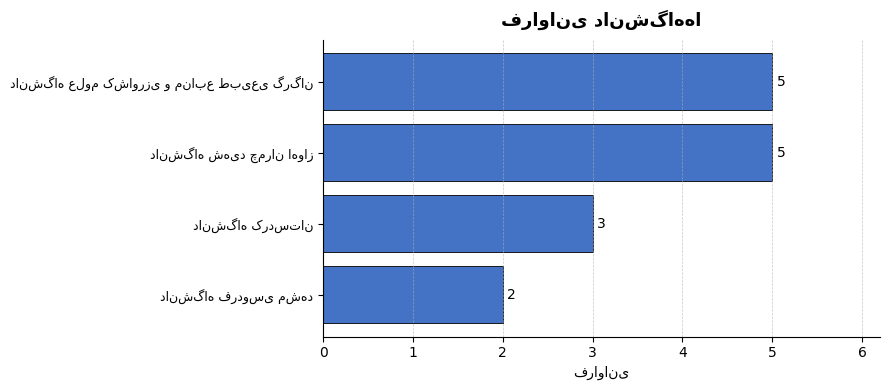

Reading top to bottom, list all the values displayed in this chart.

5	5	3	2